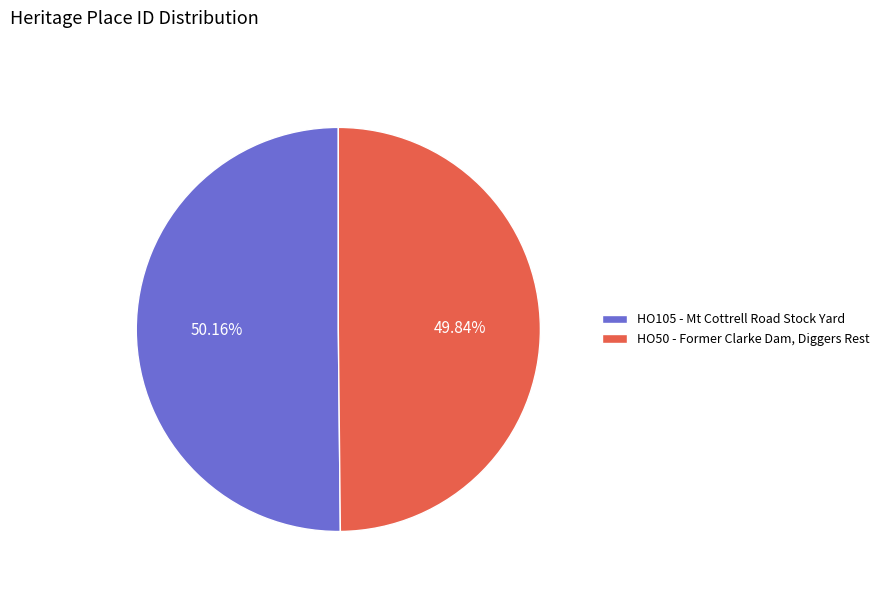

Is it true that HO105 - Mt Cottrell Road Stock Yard is 58% of the pie?

False